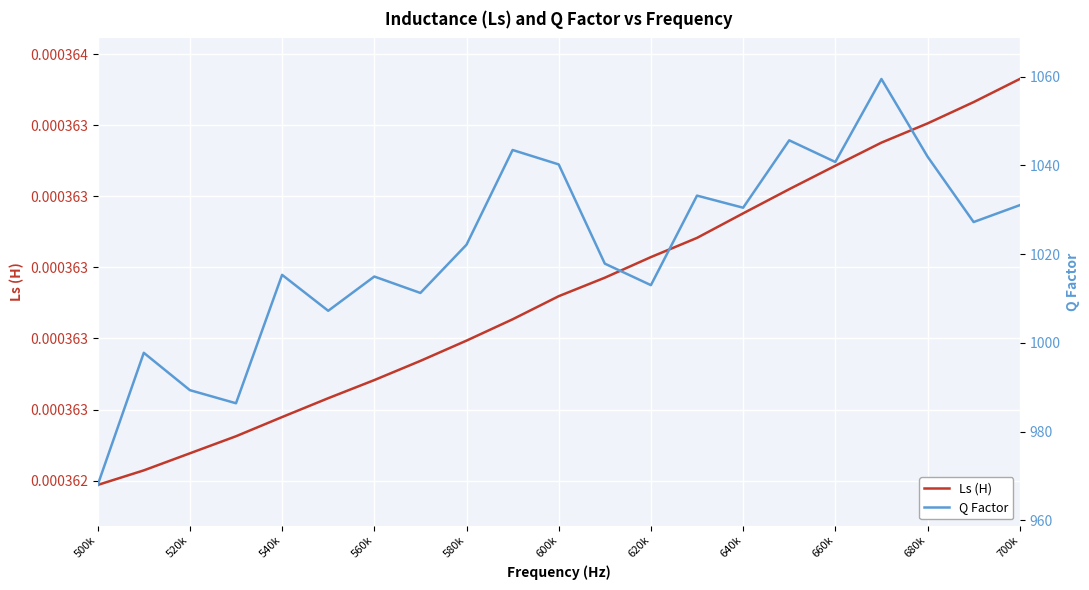

At how many categories does at least one series exceed 1029?

9